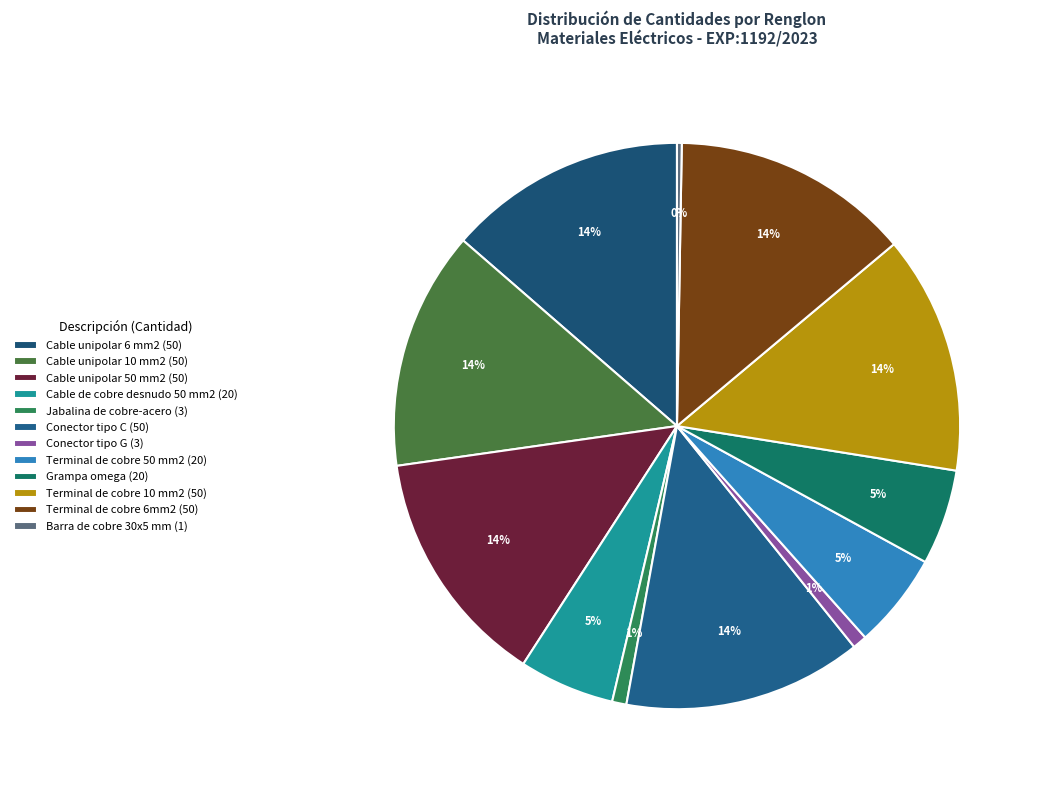

To the nearest percent, what is the difference between the largest and smallest slice percentages?

13%